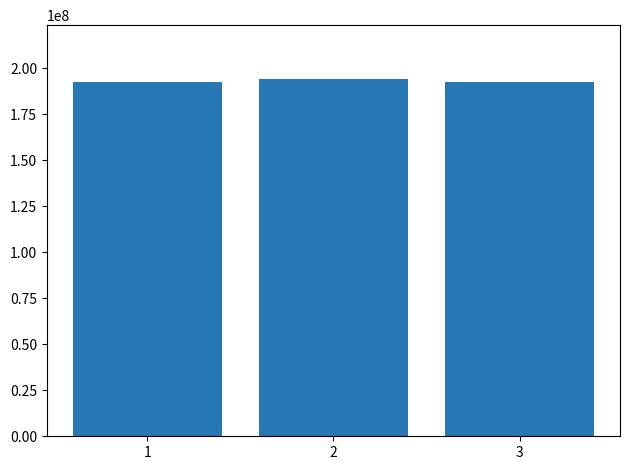

What is the ratio of the value at 2 to the value at 3?

1.0